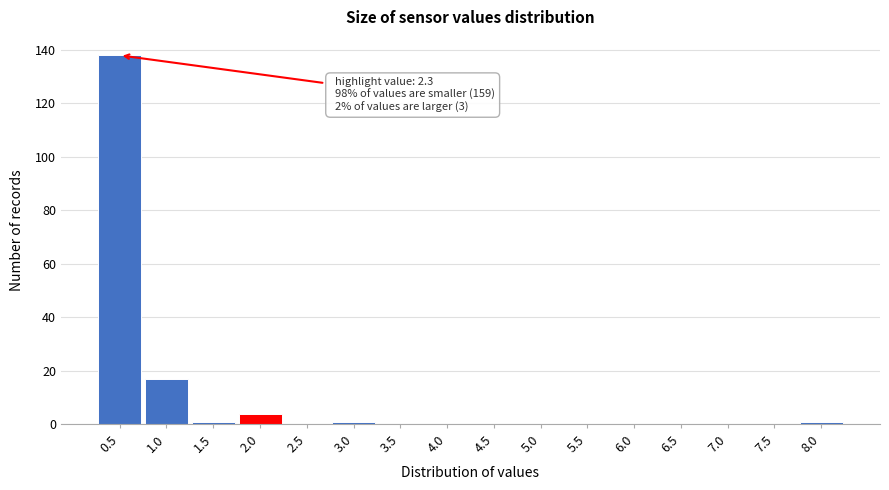

Reading left to right, what are all the values shown in this chart?

0.5=138	1.0=17	1.5=1	2.0=4	2.5=0	3.0=1	3.5=0	4.0=0	4.5=0	5.0=0	5.5=0	6.0=0	6.5=0	7.0=0	7.5=0	8.0=1